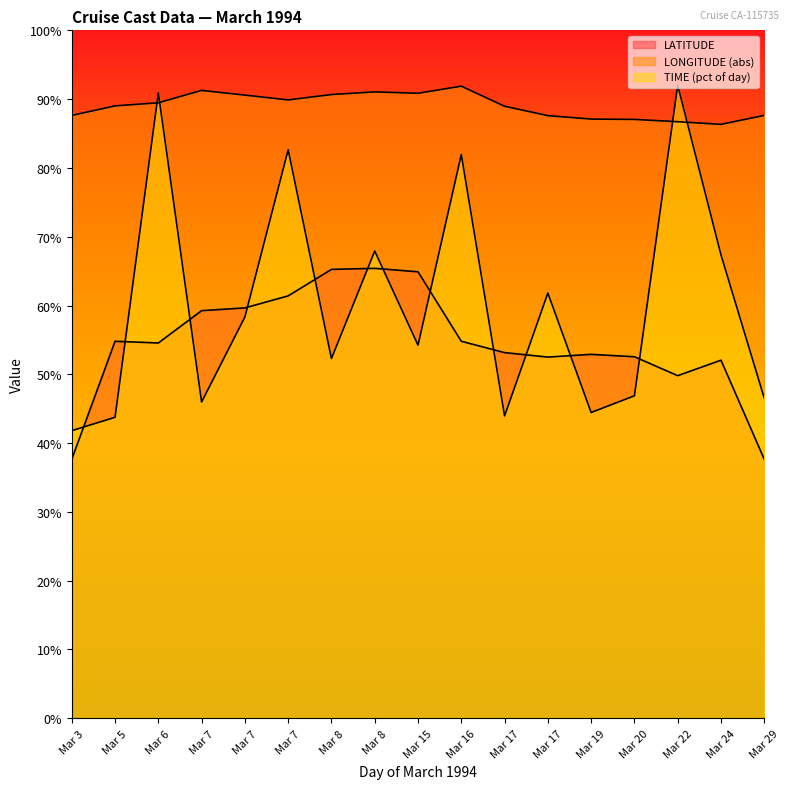

How many lines are shown in the chart?

3